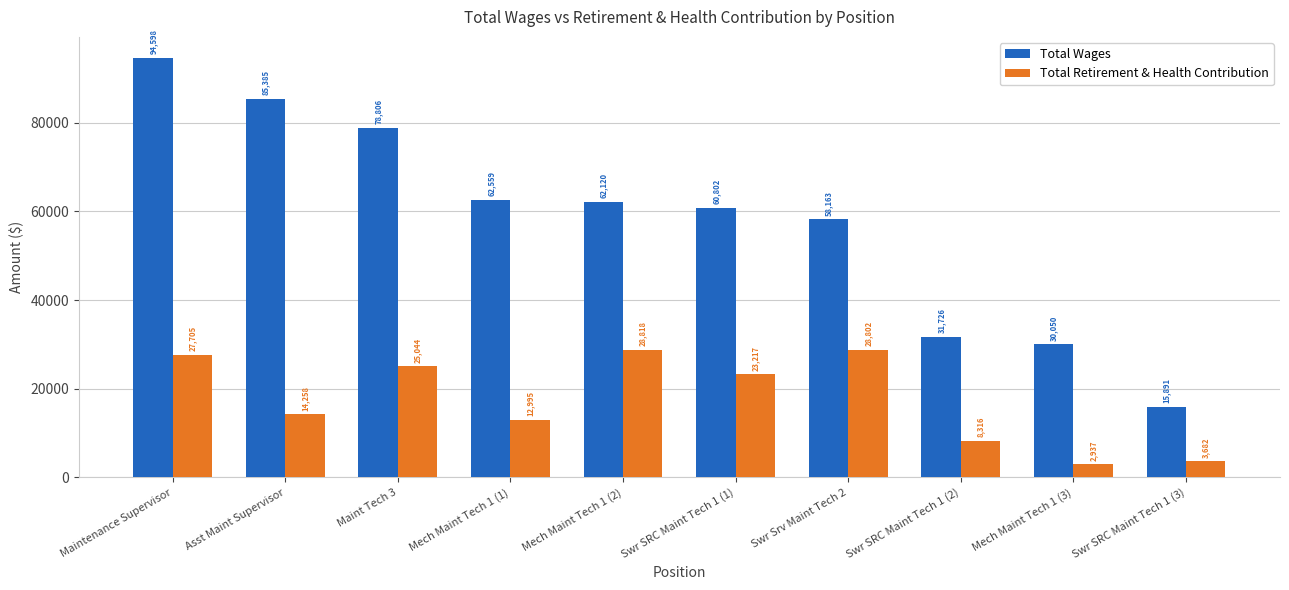

What is the label of the 2nd bar from the left?

Asst Maint Supervisor